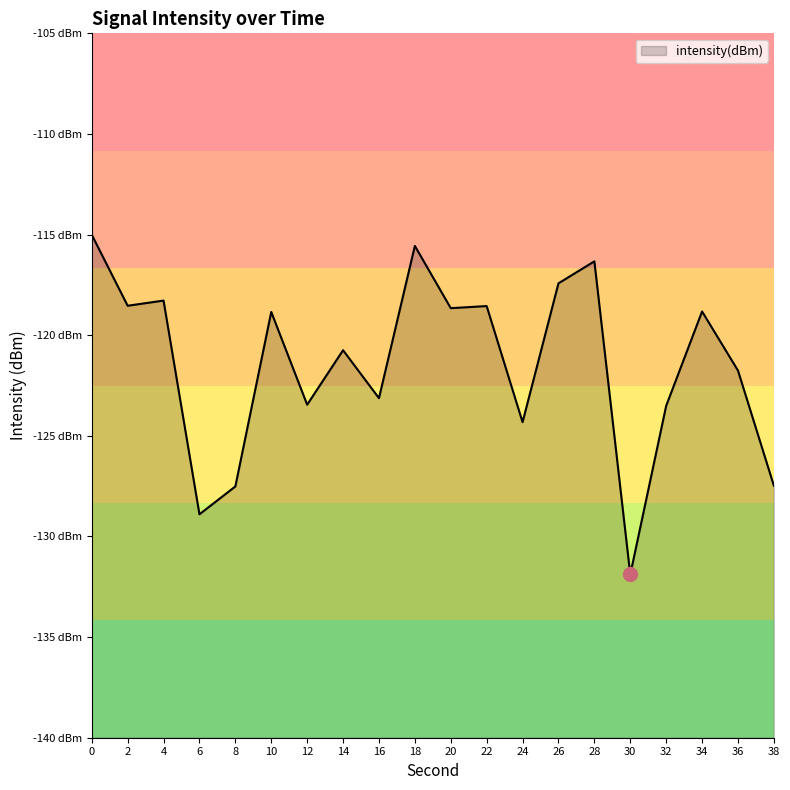

Rank the categories by value from lowest to highest.

30, 6, 8, 38, 24, 32, 12, 16, 36, 14, 10, 34, 20, 22, 2, 4, 26, 28, 18, 0